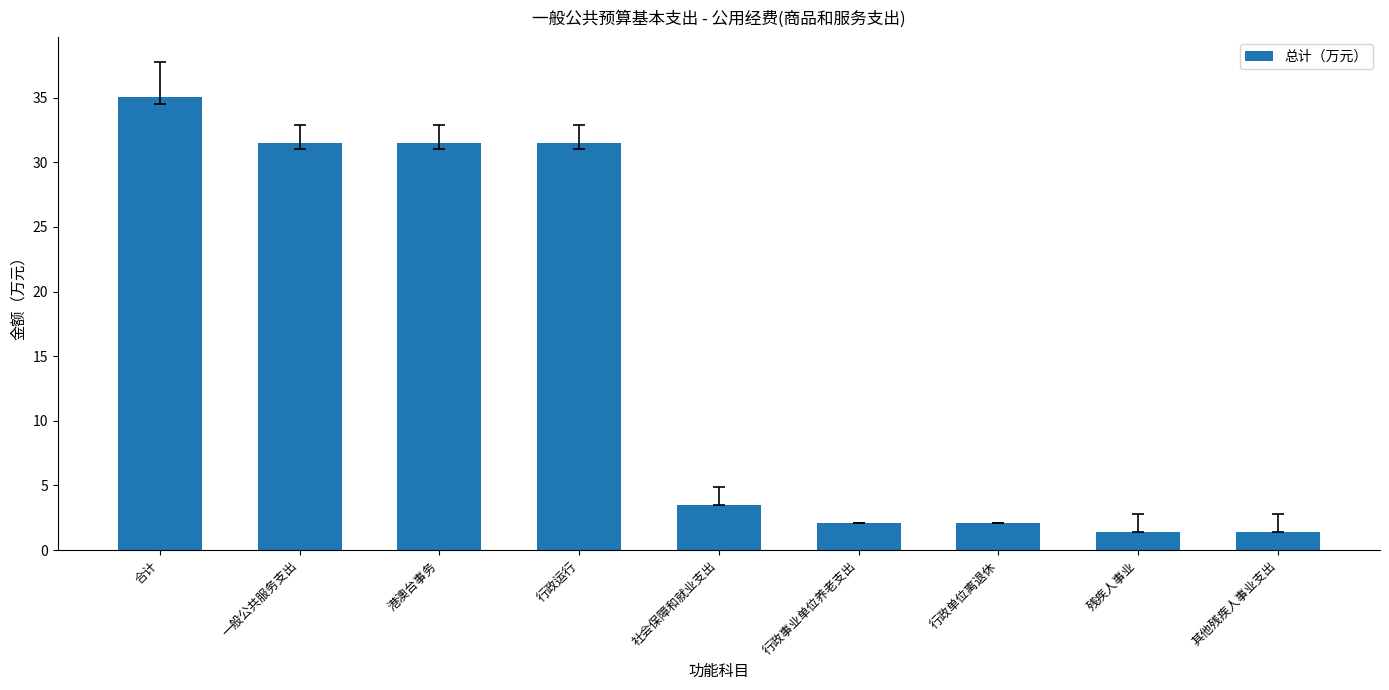

What position from the right is 社会保障和就业支出?

5